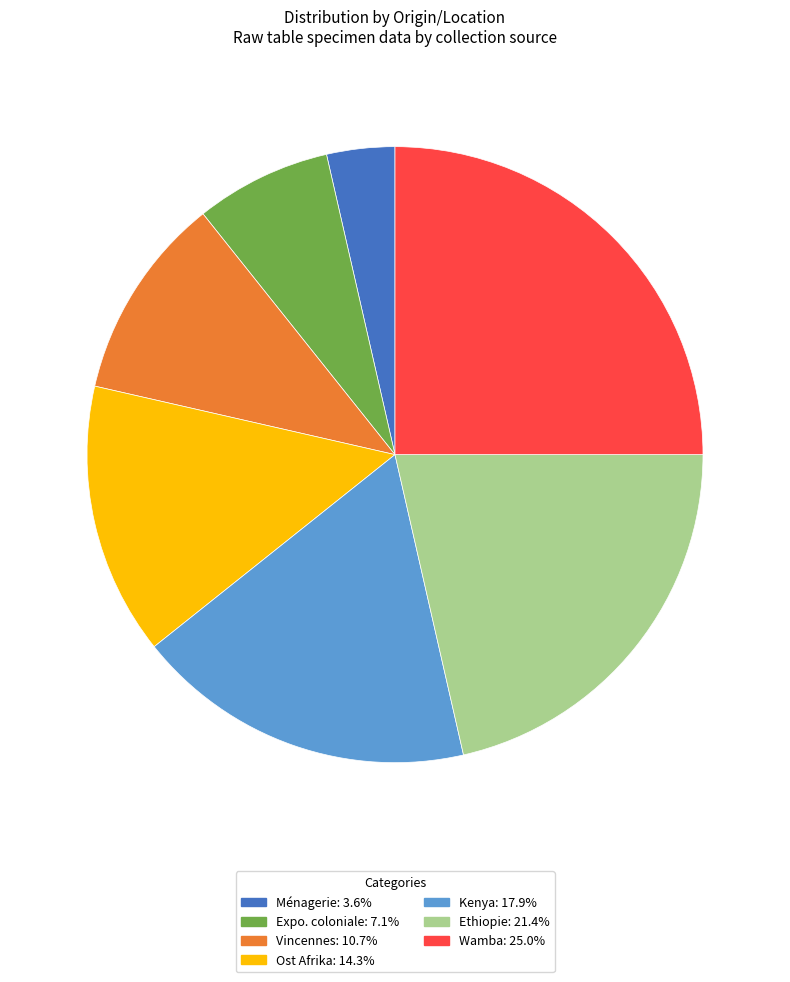

How many slices are in this pie chart?

7